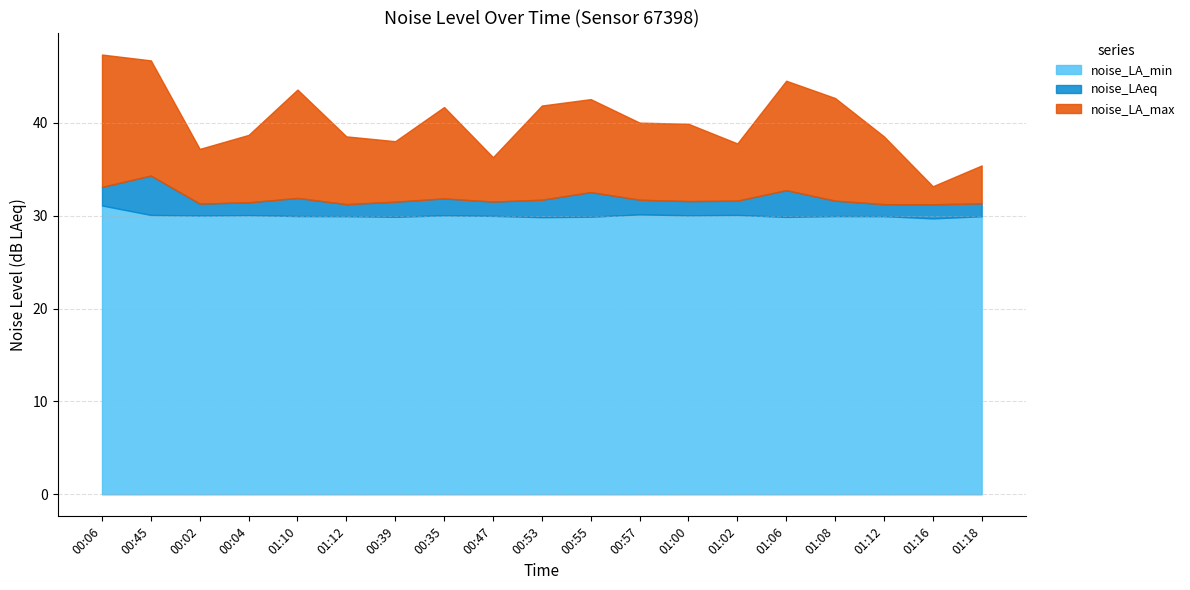

Which series changed the most between 01:02 and 01:18?

noise_LA_max